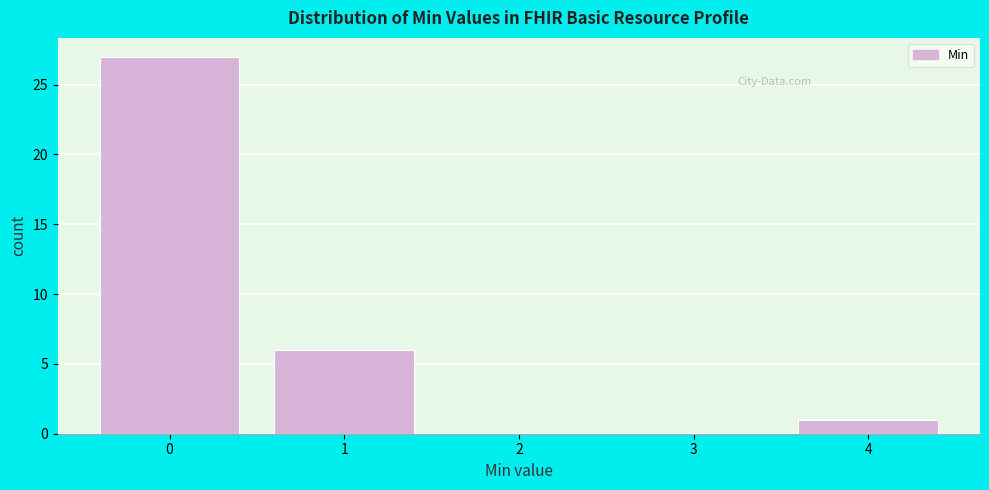

Which range on the x-axis has the tallest bar?

-0.5 to 0.5